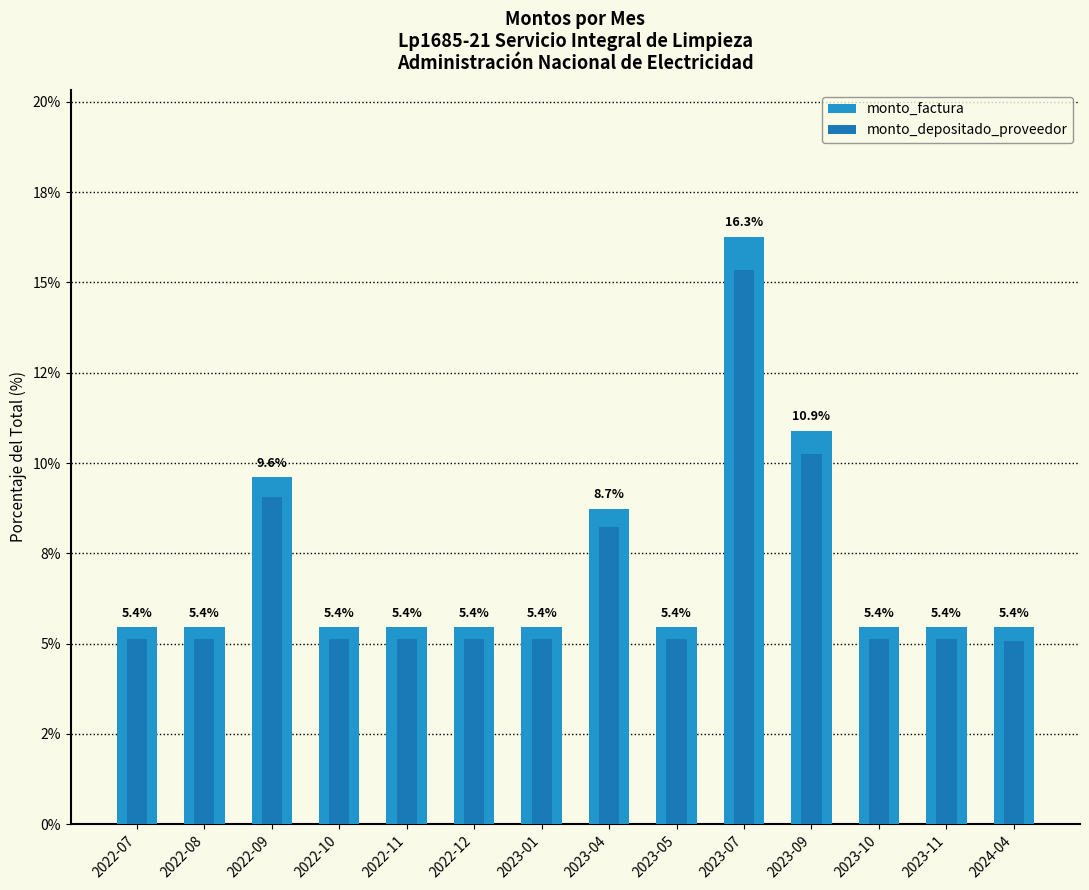

How many bars are there in each group?

2